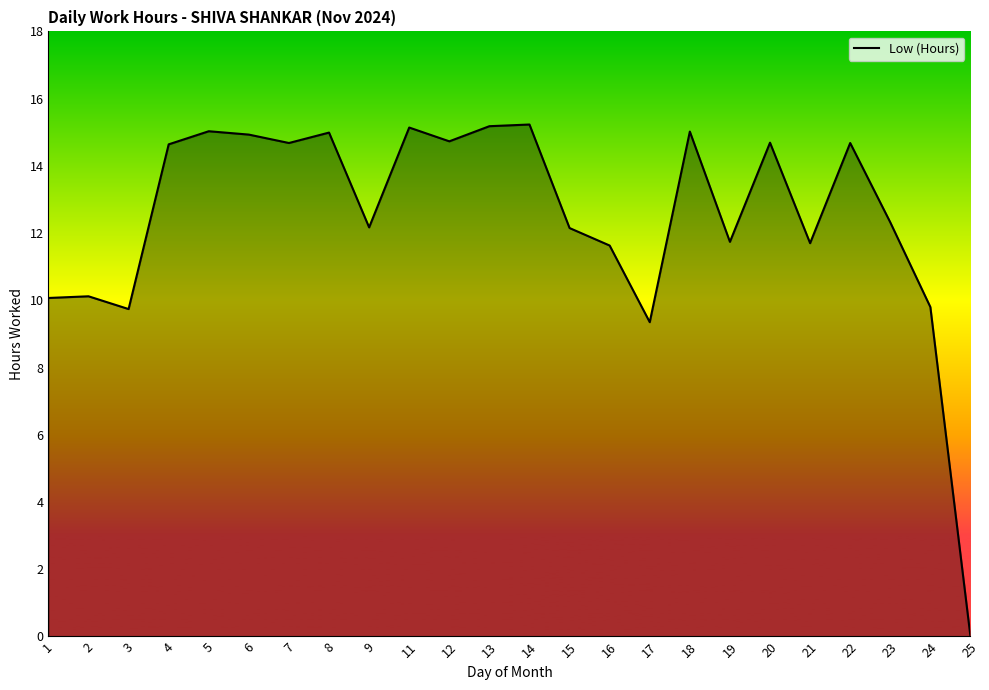

At which category does the chart reach its minimum across all series?

25